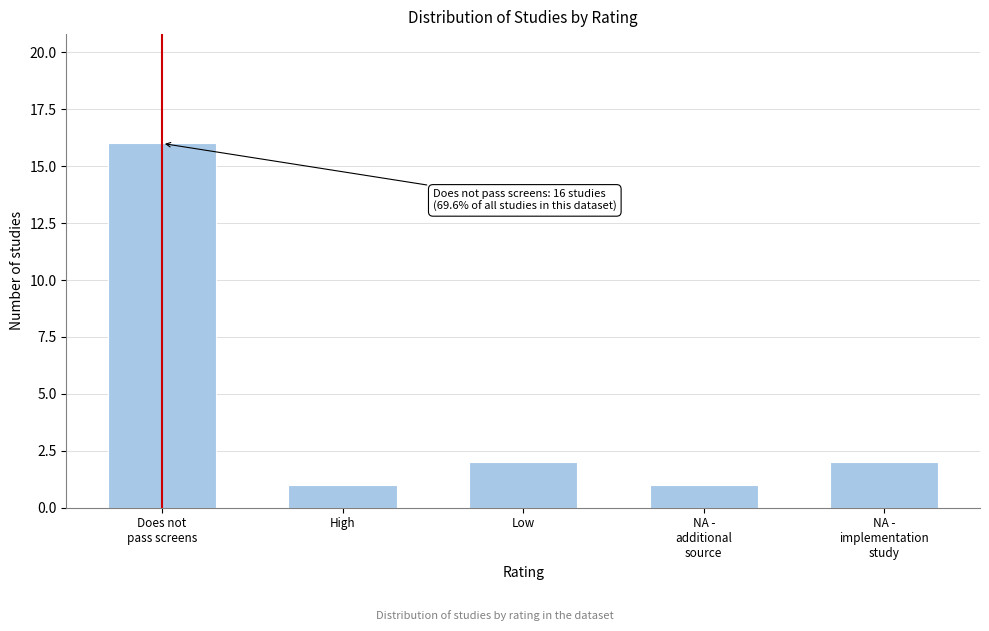

Reading left to right, what are all the values shown in this chart?

16	1	2	1	2